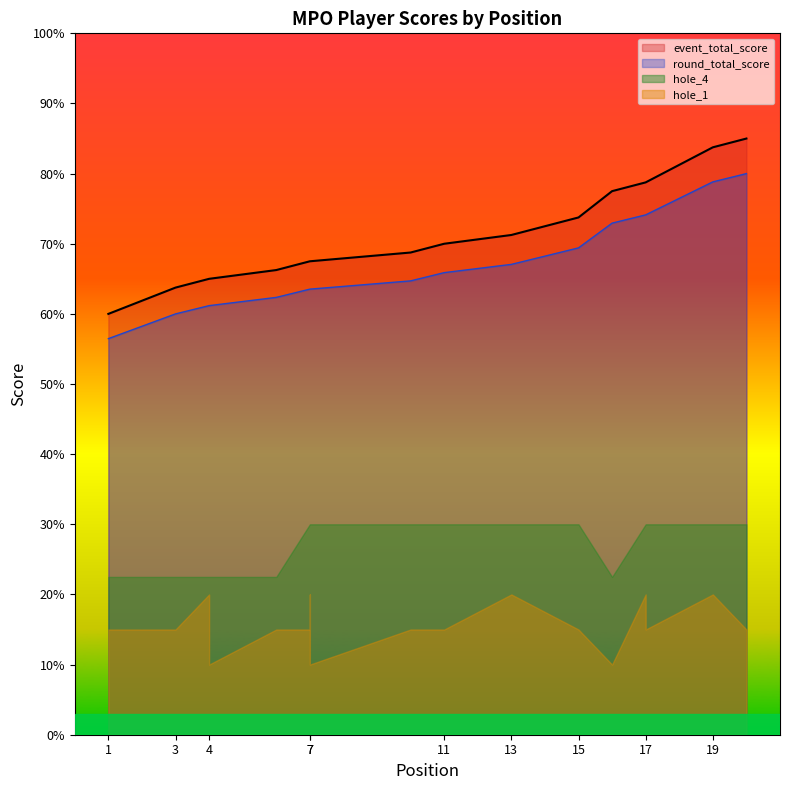

How many values in the round_total_score series exceed 65?

10